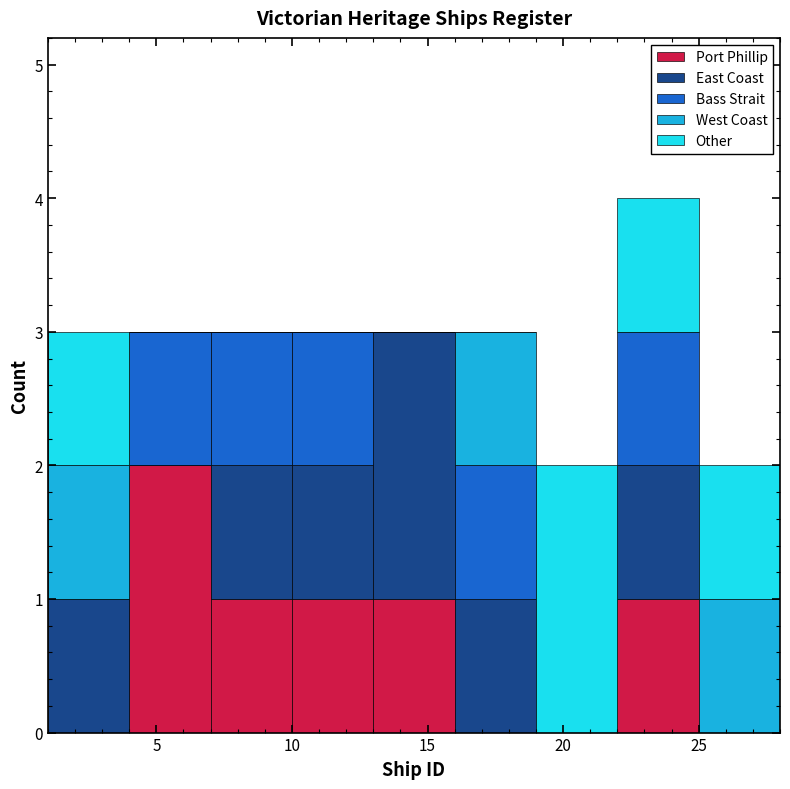

What is the total height of the stacked bar covering 19 to 22 on the x-axis? The values are not printed on the chart, so give them approximately, as read against the axis.

2